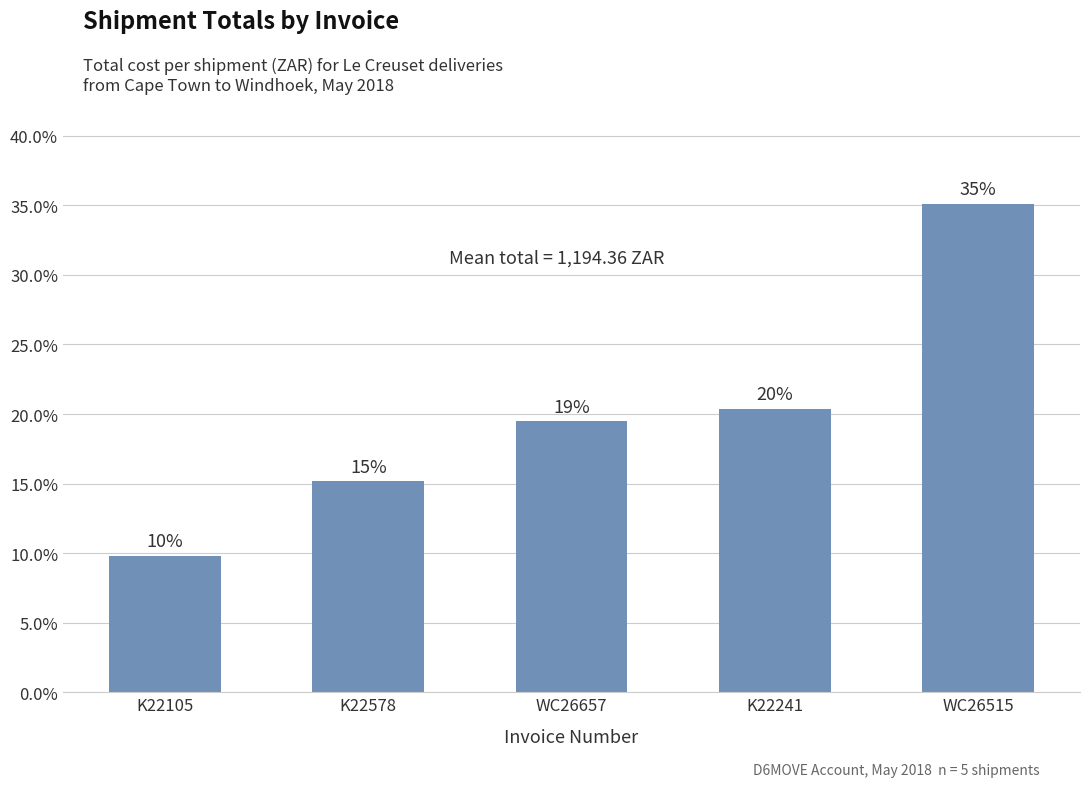

What is the approximate value at K22578?

15.2